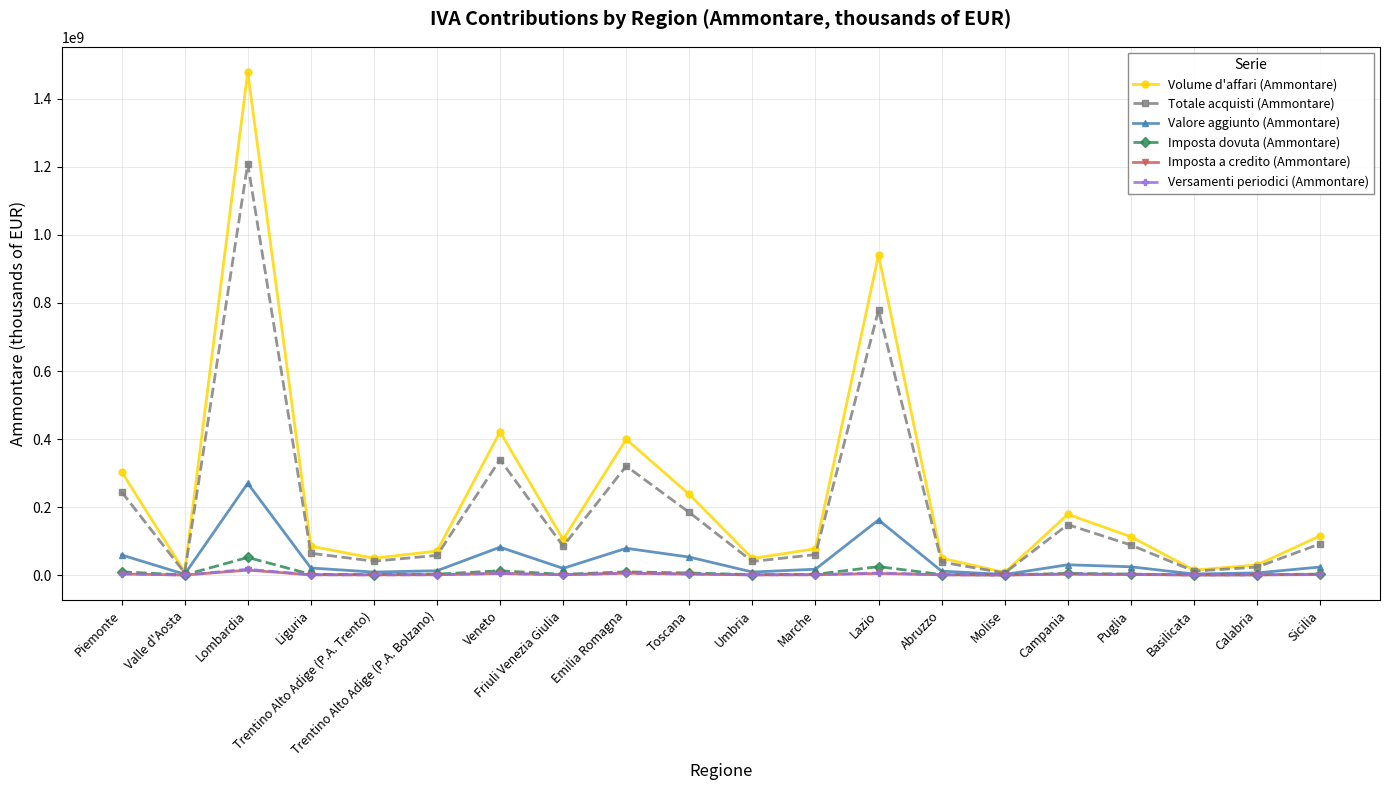

True or false: Volume d'affari (Ammontare) has a value of 316259021 at Toscana.

False